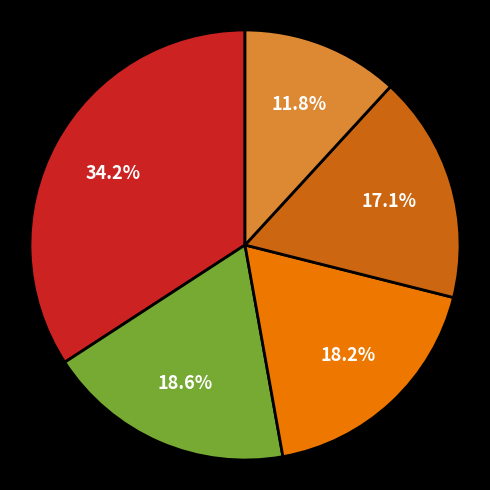

Does any single category account for the majority?

No